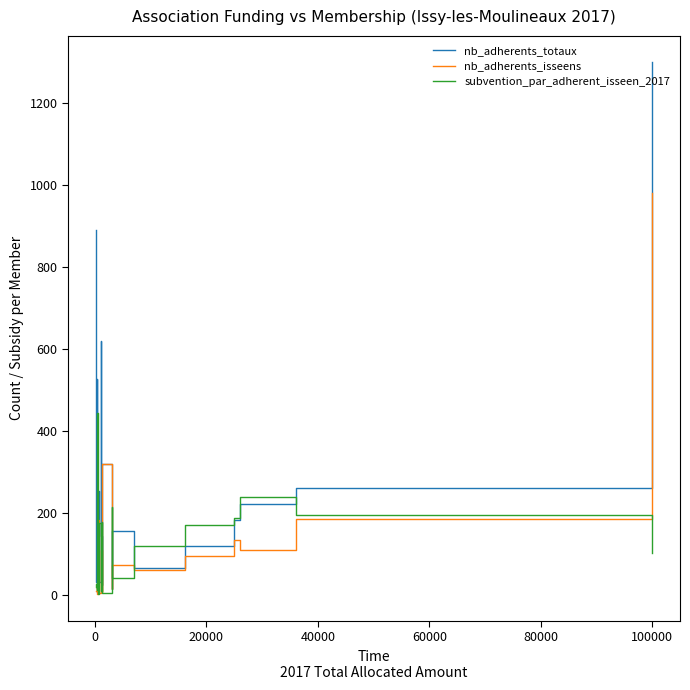

What is the highest value of the nb_adherents_isseens series?

980.0